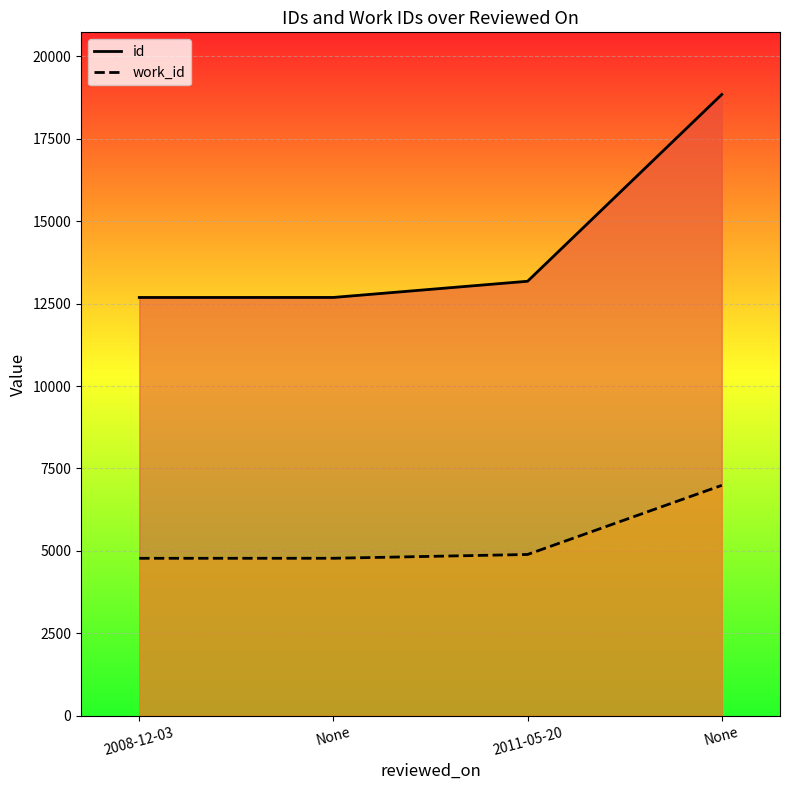

What is the spread (max minus min) of values at 2008-12-03?

7913